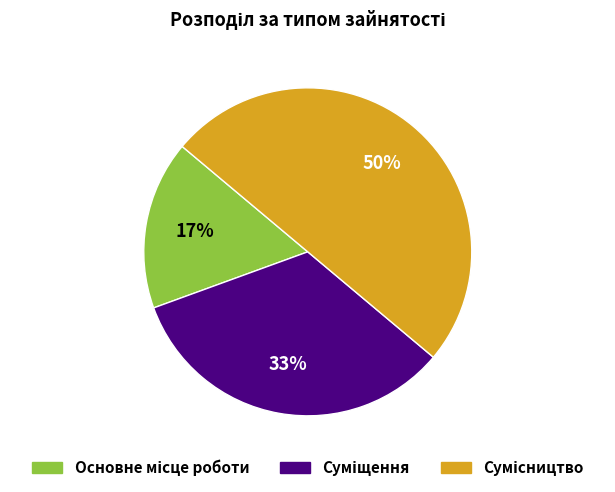

To the nearest percent, what is the average slice percentage?

33%